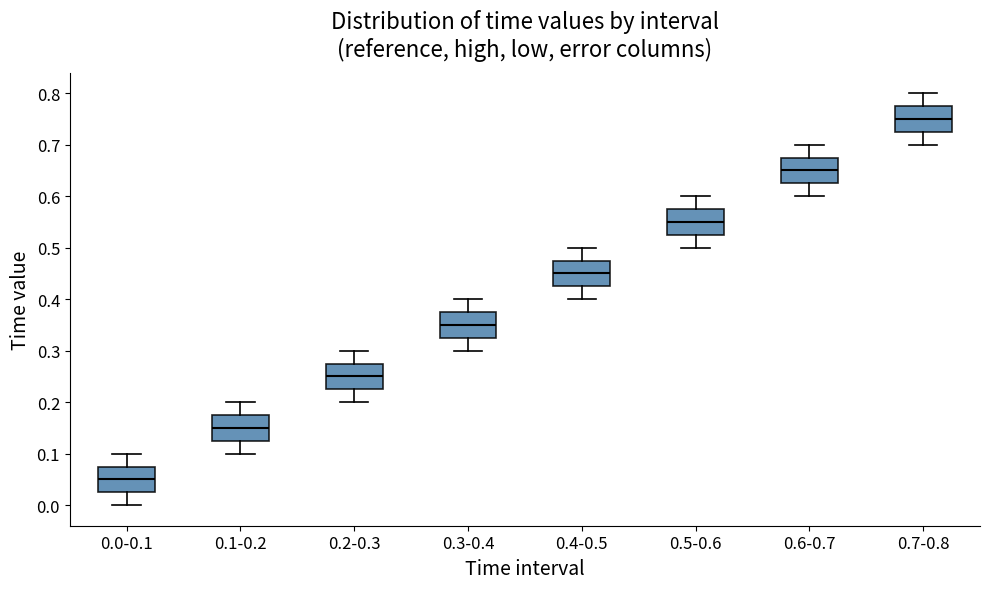

Reading left to right, read every box against the y-axis: the position of its median line, the range the box covers, and the ends of its whiskers. The values are not printed on the chart, so give them approximately, as read against the axis.

0.0-0.1: median 0.05, box 0.03 to 0.08, whiskers 0.00 to 0.10
0.1-0.2: median 0.15, box 0.13 to 0.18, whiskers 0.10 to 0.20
0.2-0.3: median 0.25, box 0.23 to 0.28, whiskers 0.20 to 0.30
0.3-0.4: median 0.35, box 0.33 to 0.38, whiskers 0.30 to 0.40
0.4-0.5: median 0.45, box 0.43 to 0.48, whiskers 0.40 to 0.50
0.5-0.6: median 0.55, box 0.53 to 0.58, whiskers 0.50 to 0.60
0.6-0.7: median 0.65, box 0.63 to 0.68, whiskers 0.60 to 0.70
0.7-0.8: median 0.75, box 0.73 to 0.78, whiskers 0.70 to 0.80